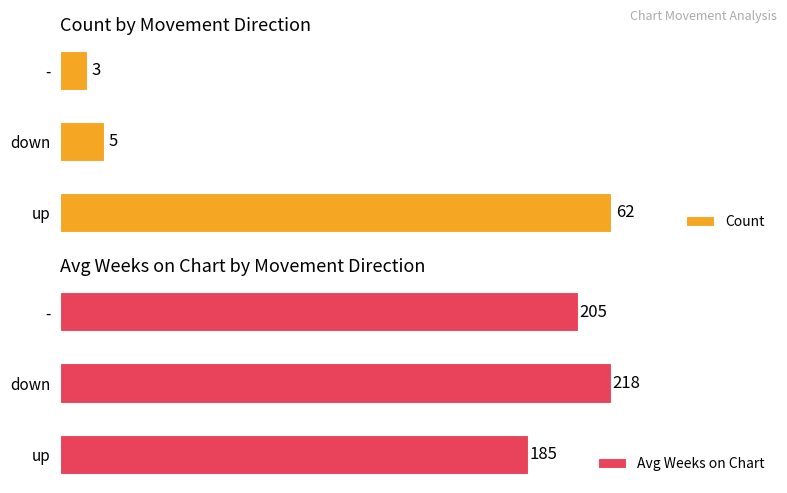

At which label does Avg Weeks on Chart reach its minimum?

up